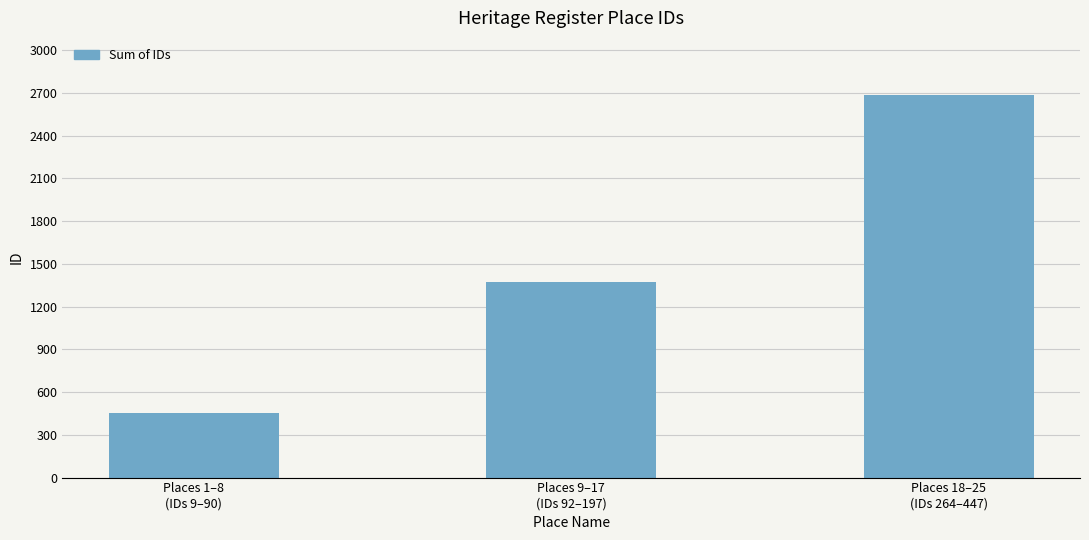

What is the sum of the values at Places 18–25
(IDs 264–447) and Places 1–8
(IDs 9–90)?

3134